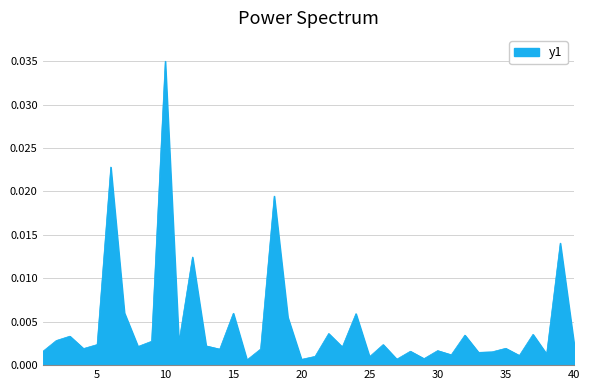

Count the number of data series in this chart.

1